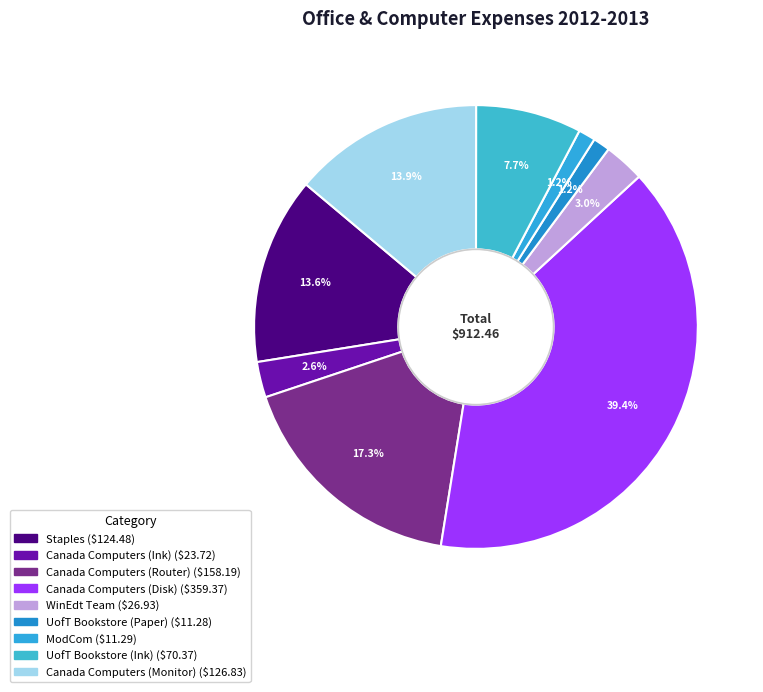

What percentage is the UofT Bookstore (Ink) slice, to the nearest percent?

8%